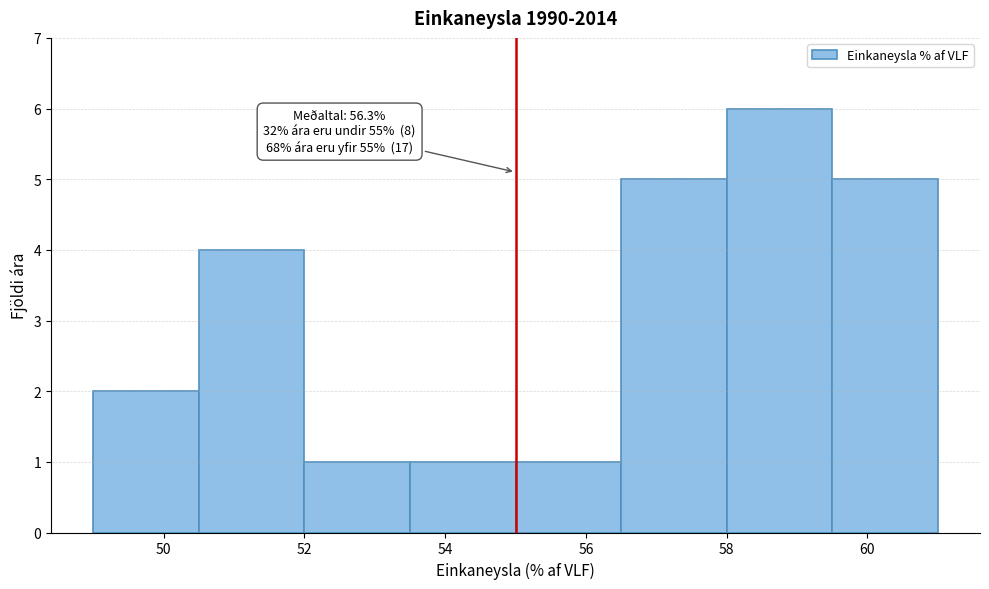

Over which range of the x-axis is the bar tallest?

58.0 to 59.5